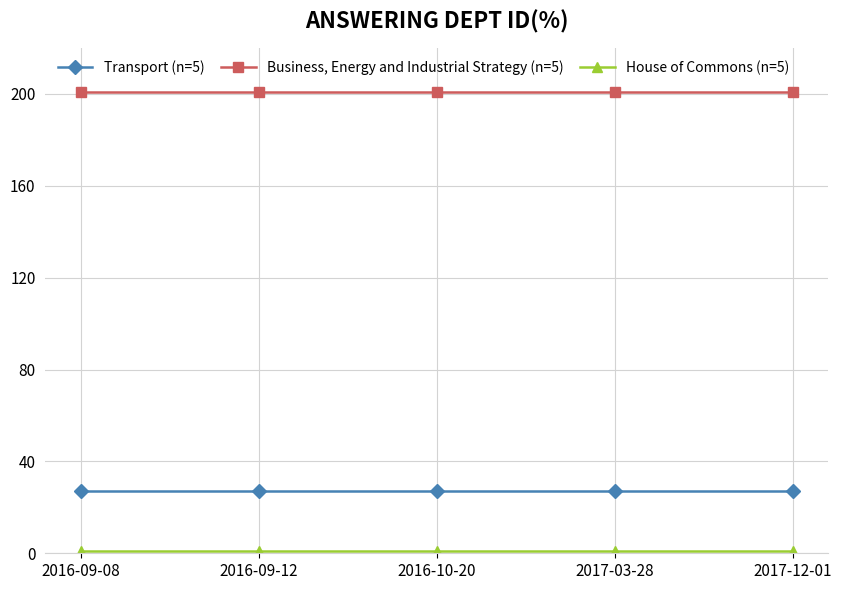

What is the sum of the Transport (n=5) values at 2017-12-01 and 2016-10-20?

54